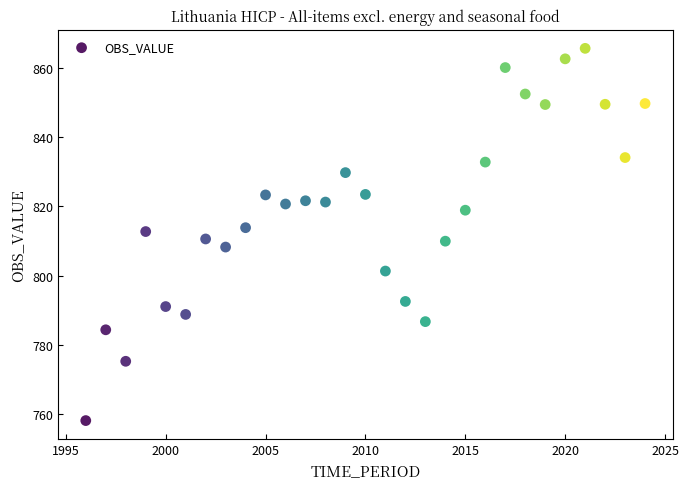

What is the range of Y values (max minus min)?

107.5